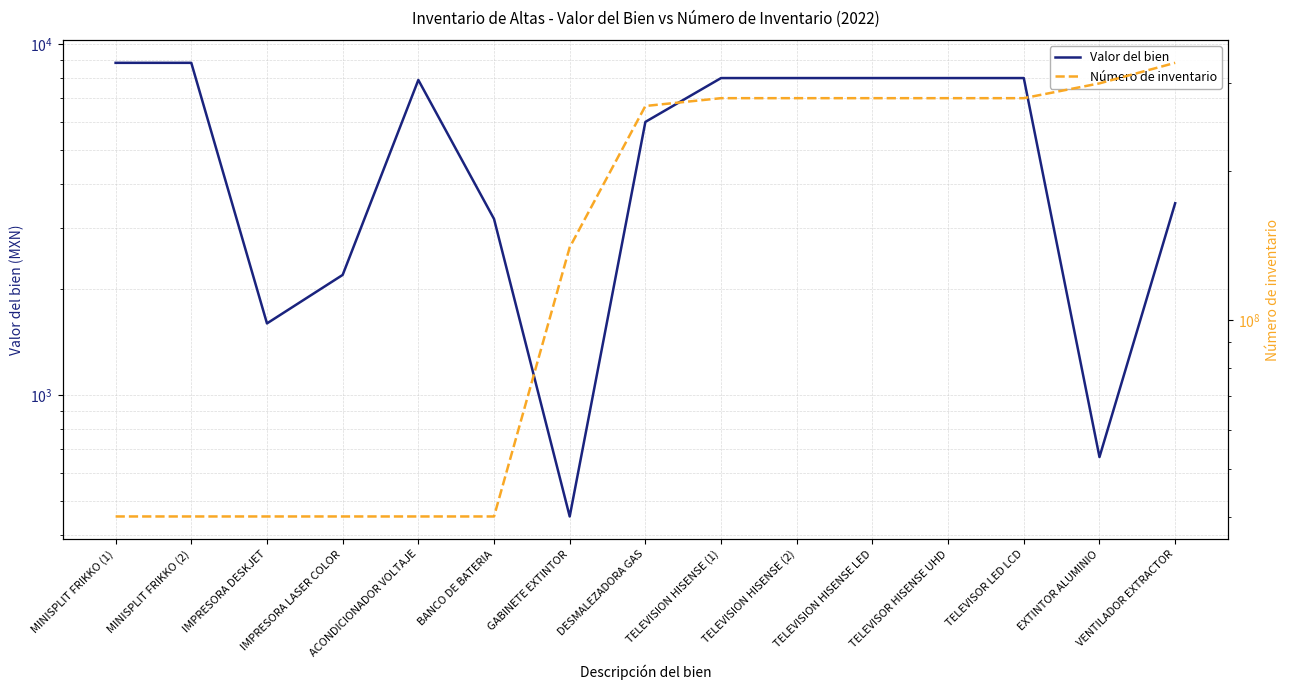

What is the label of the 8th point from the right?

DESMALEZADORA GAS